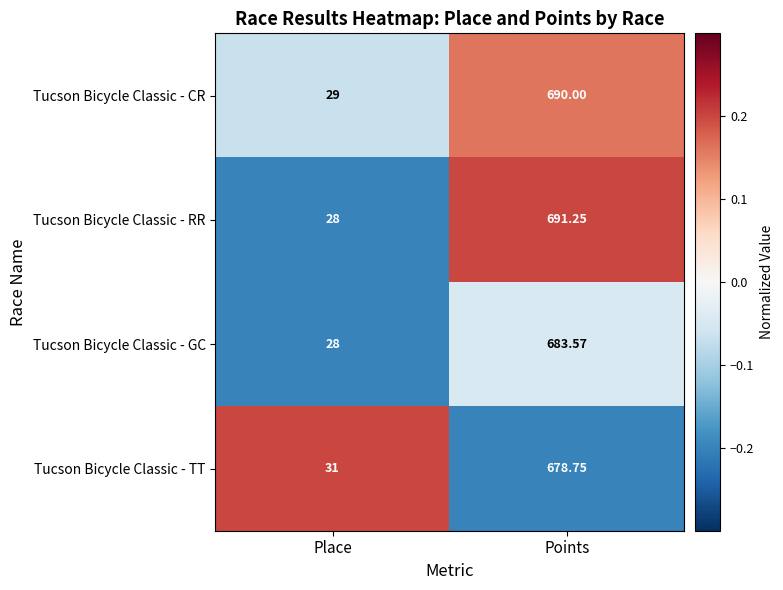

Rank the categories by Tucson Bicycle Classic - GC value from lowest to highest.

Place, Points